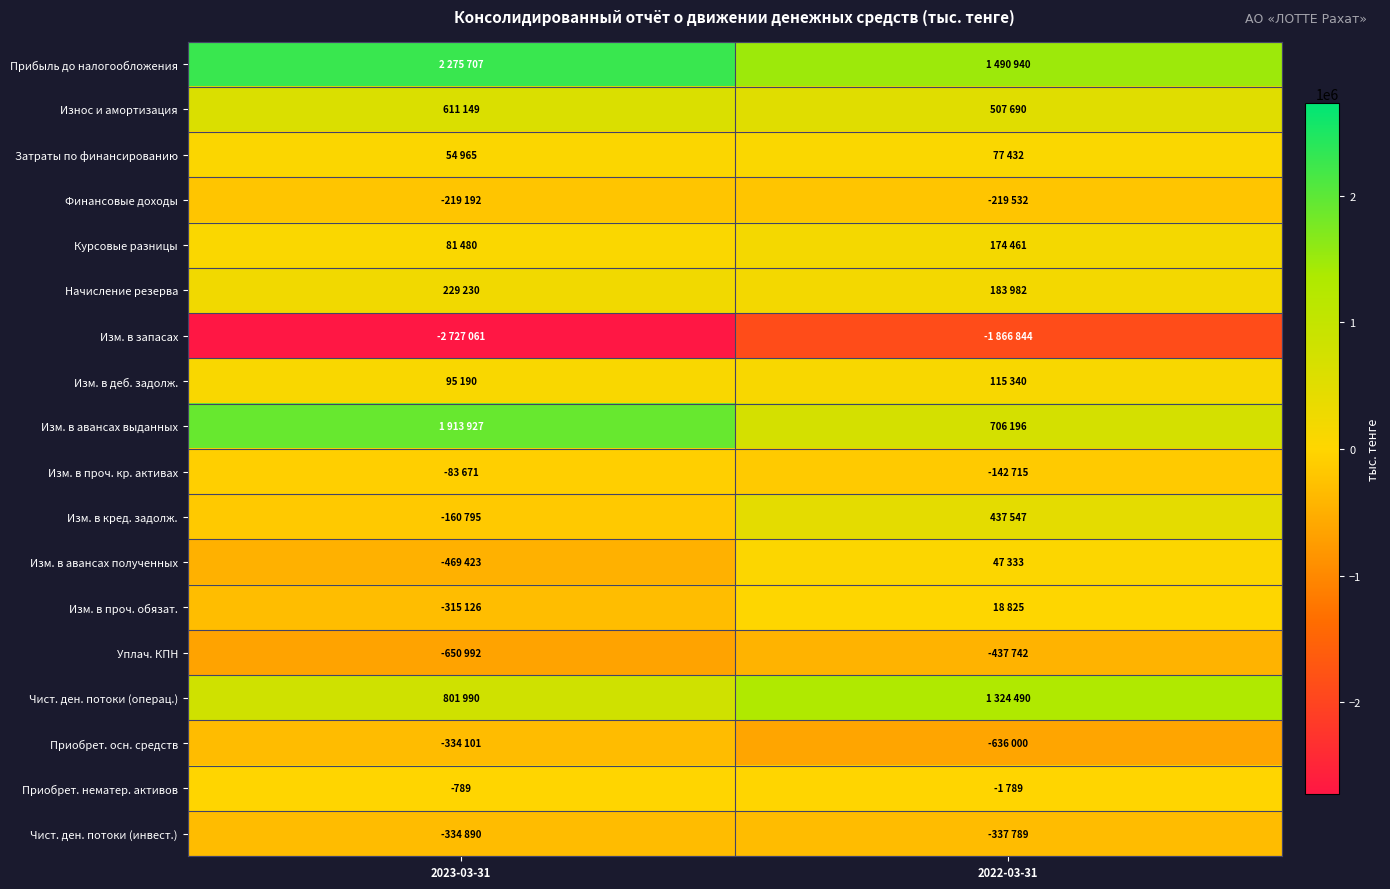

Rank the categories by Прибыль до налогообложения value from lowest to highest.

2022-03-31, 2023-03-31